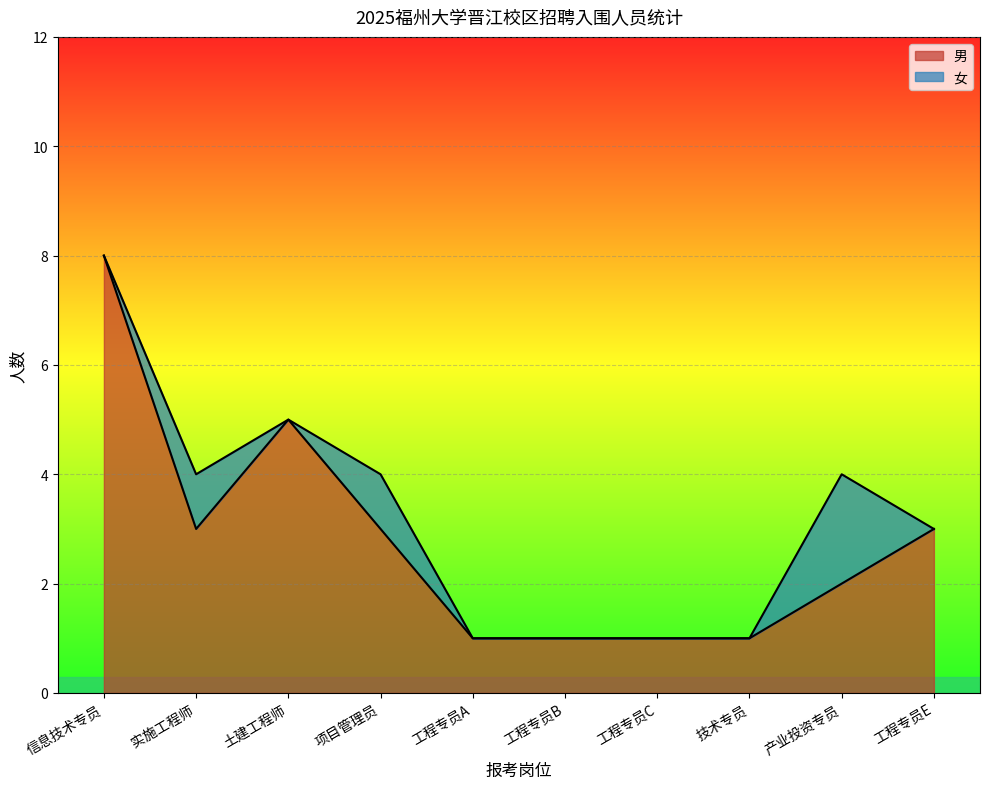

Which category has the lowest value across all series?

工程专员A